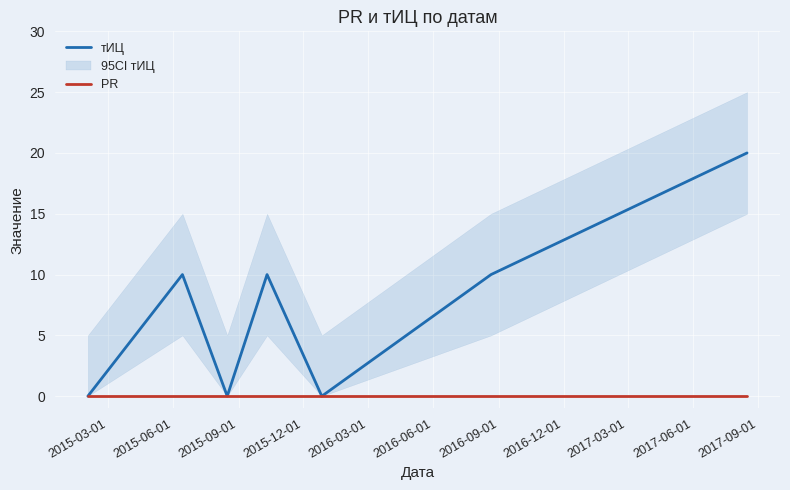

What is the highest value of the тИЦ series?

20